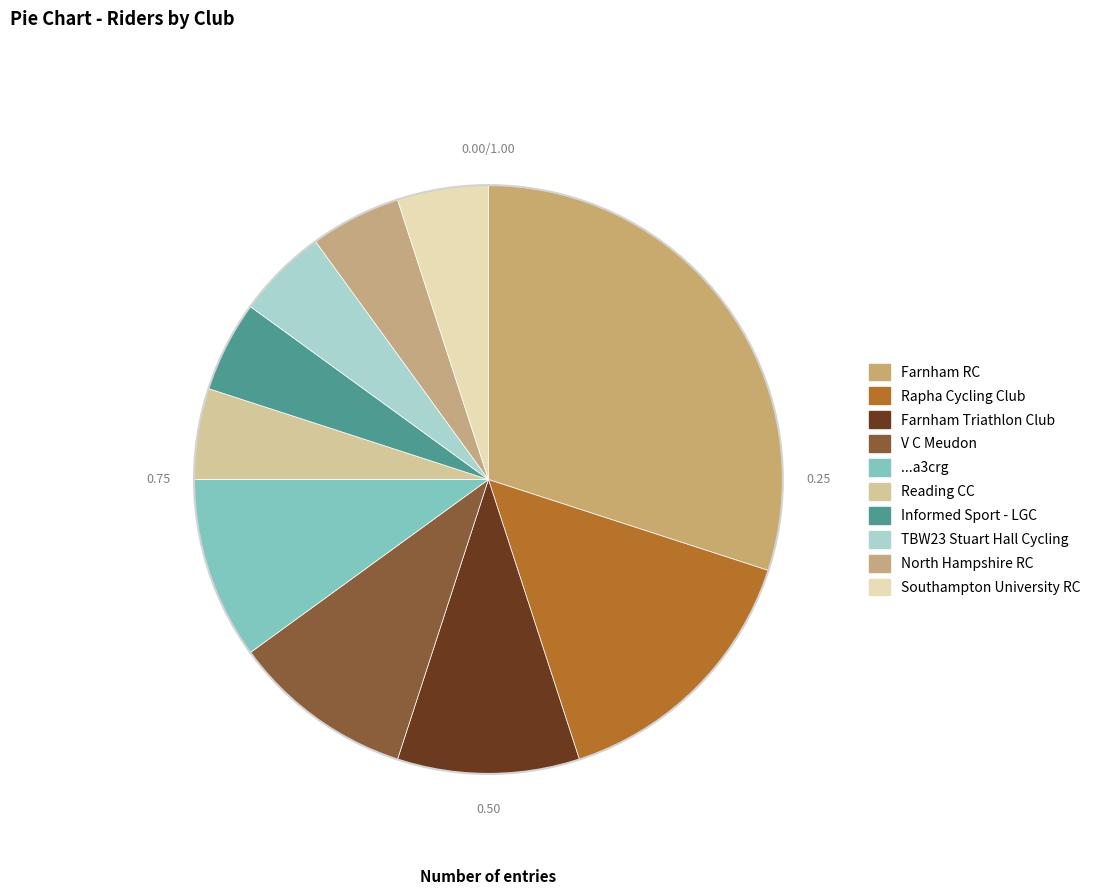

Does any single category account for the majority?

No